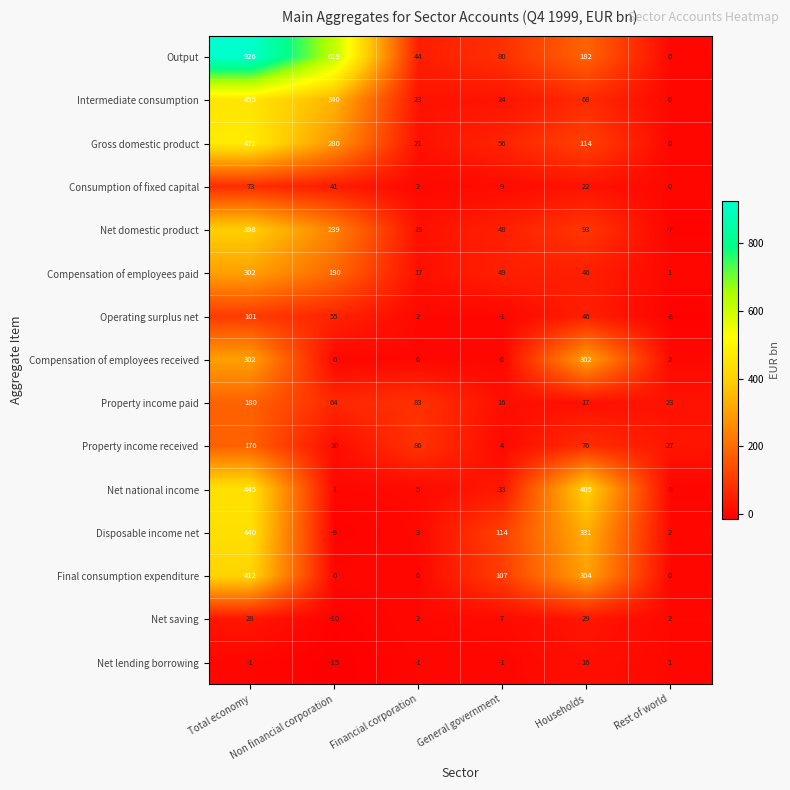

Which series changed the most between Financial corporation and Rest of world?

Property income paid